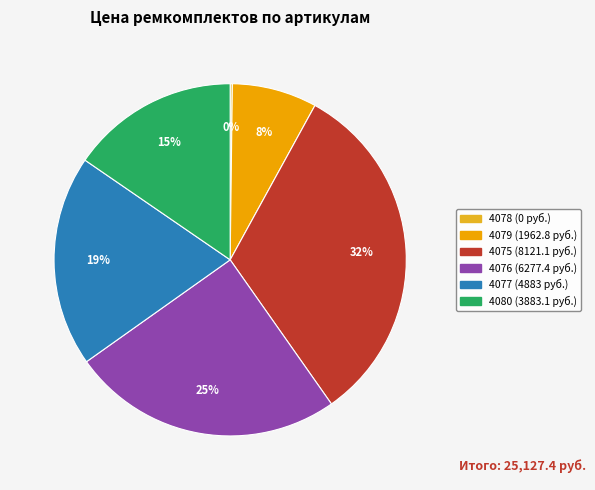

Is there any slice that represents more than half of the pie?

No